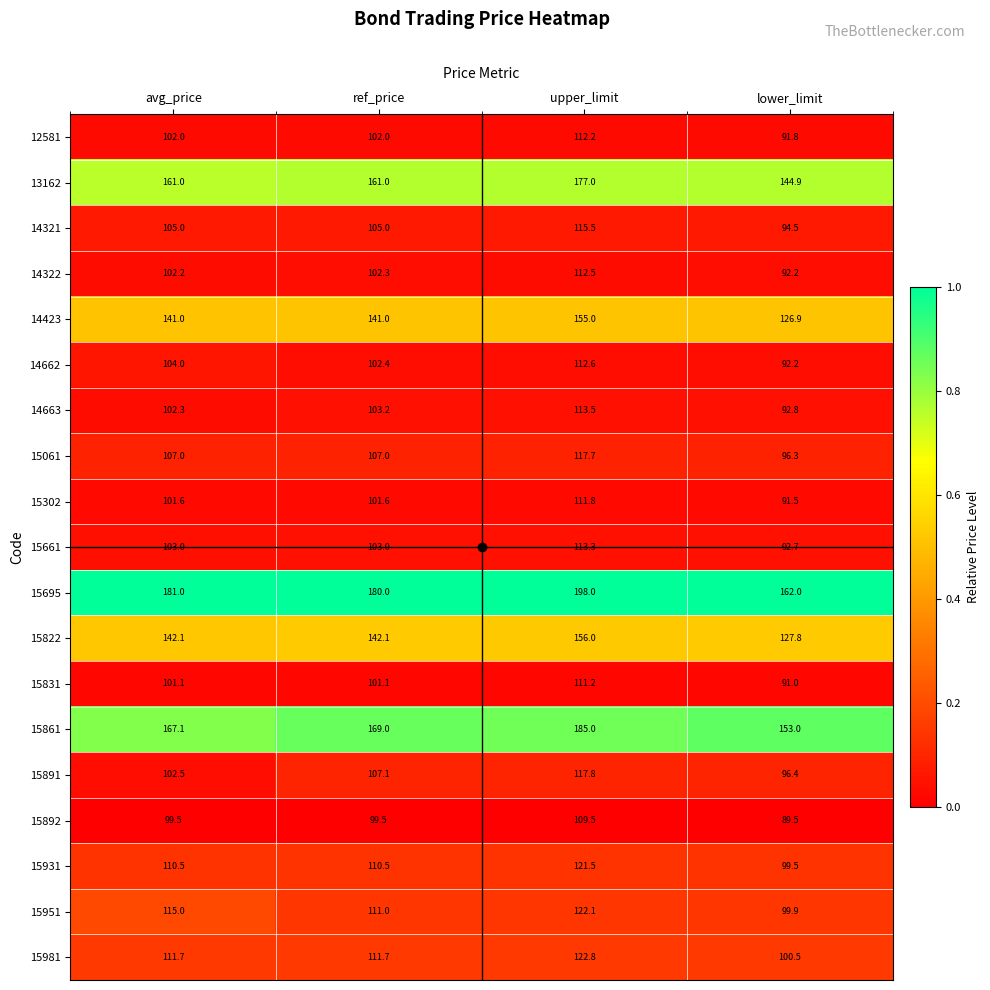

What is the sum of the 15861 values at lower_limit and avg_price?

320.1